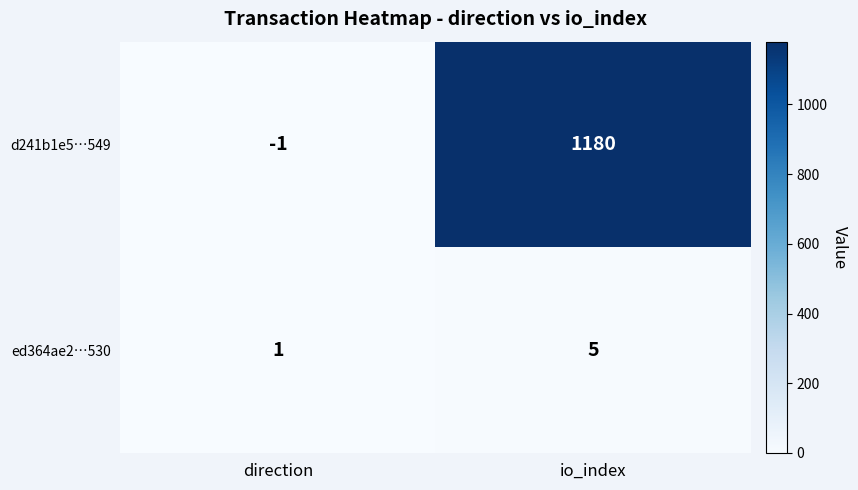

Where is ed364ae2…530 nearest to the value 3?

direction